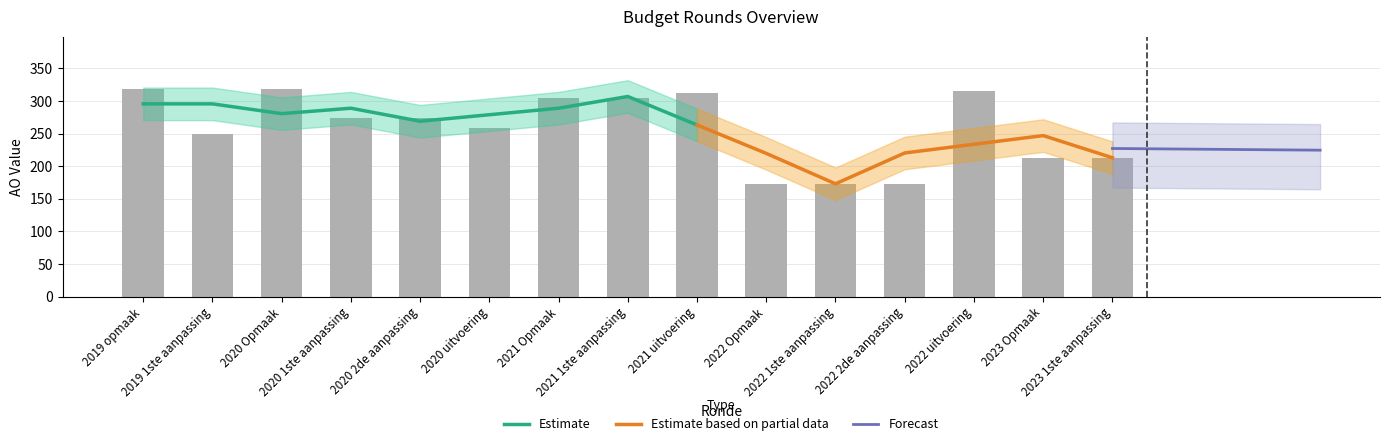

What is the sum of all AO values?

3875